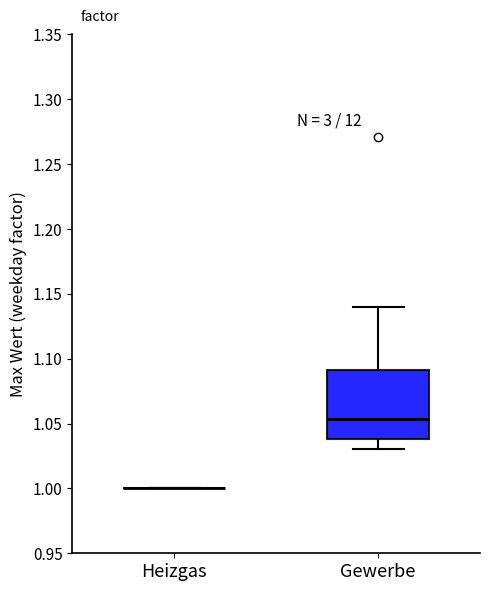

Which box is the tallest, from its lower edge to its upper edge?

Gewerbe